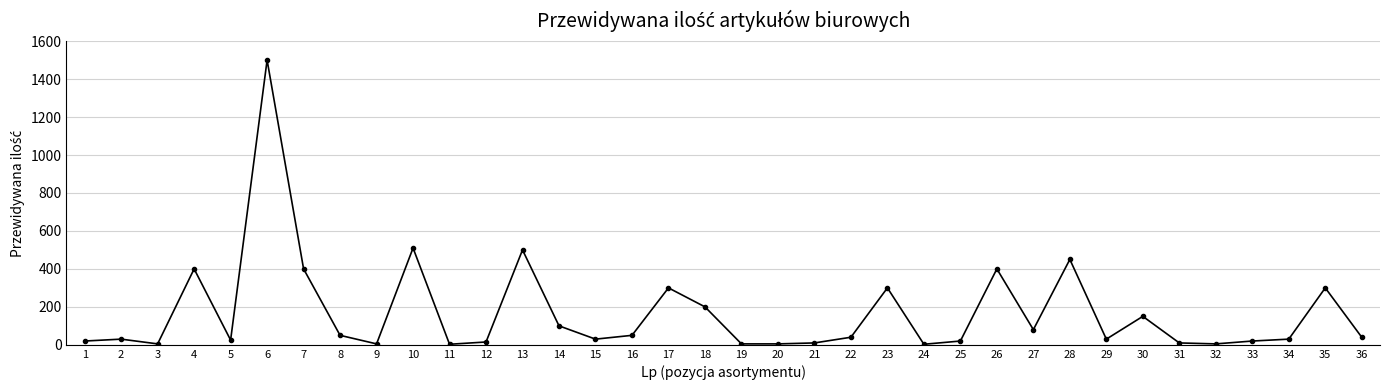

What is the value of the 10th point from the left?

510